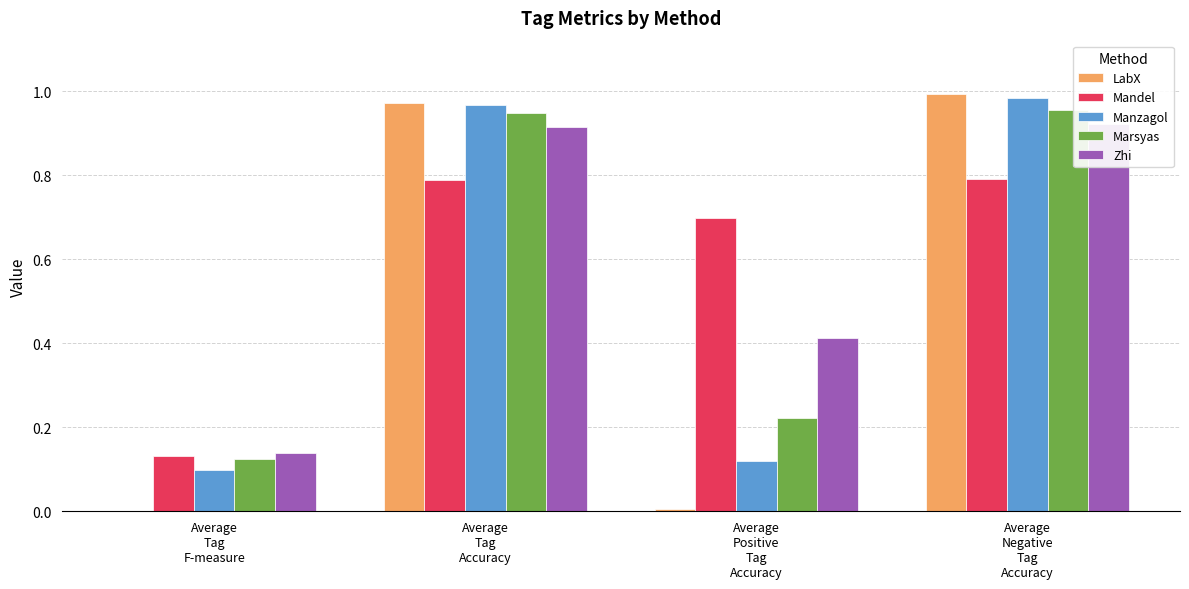

What is the difference between the maximum and minimum values in the LabX series?

1.0